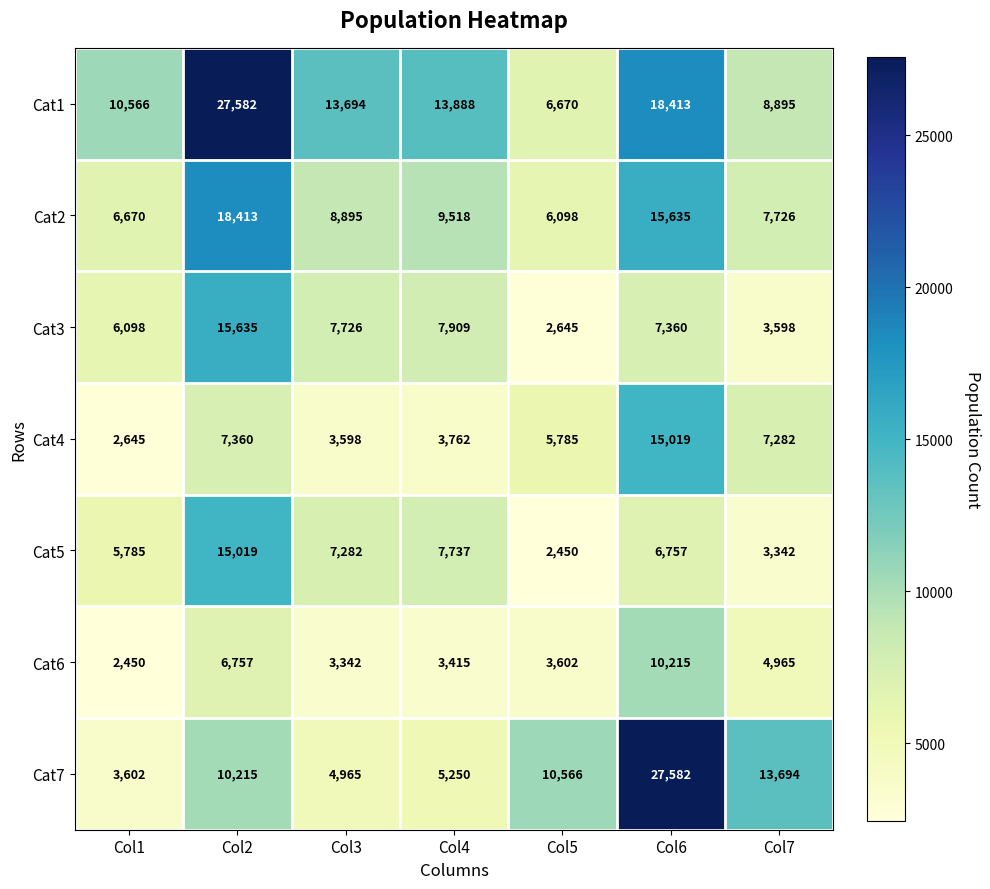

What value does the Cat2 series have at Col4, to the nearest 10?

9520